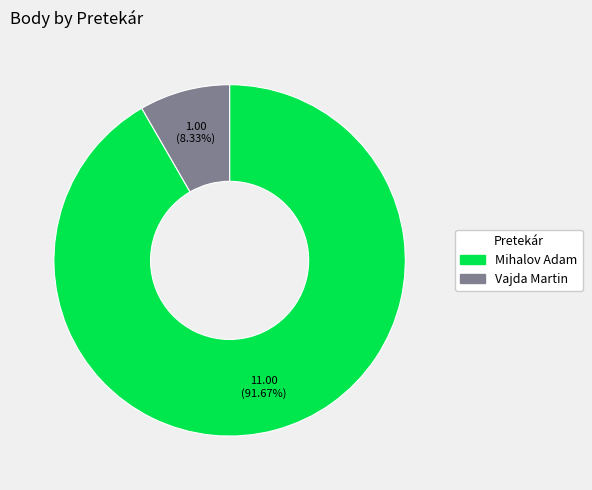

Is it true that Mihalov Adam is 92% of the pie?

True